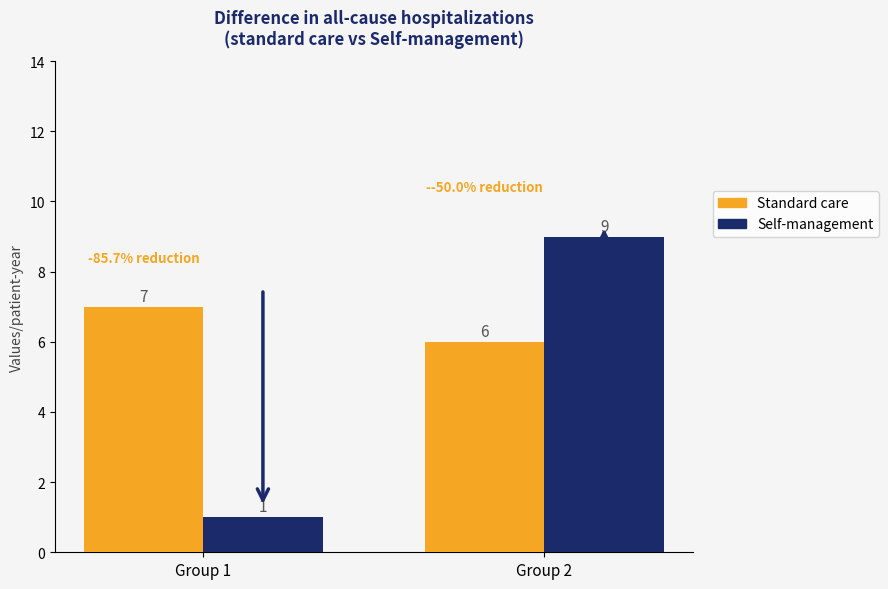

List the labels in order of Standard care value, largest first.

Group 1, Group 2